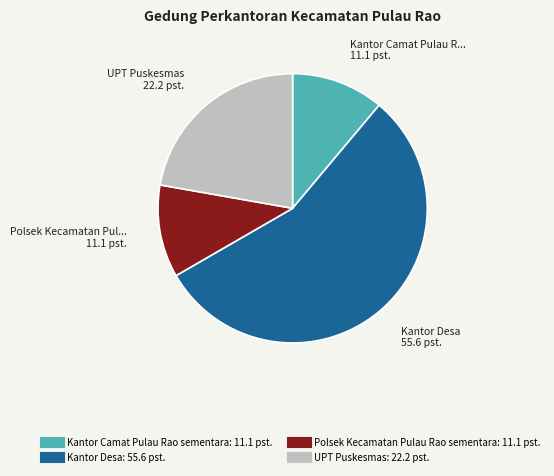

Is UPT Puskesmas the majority of the pie?

No